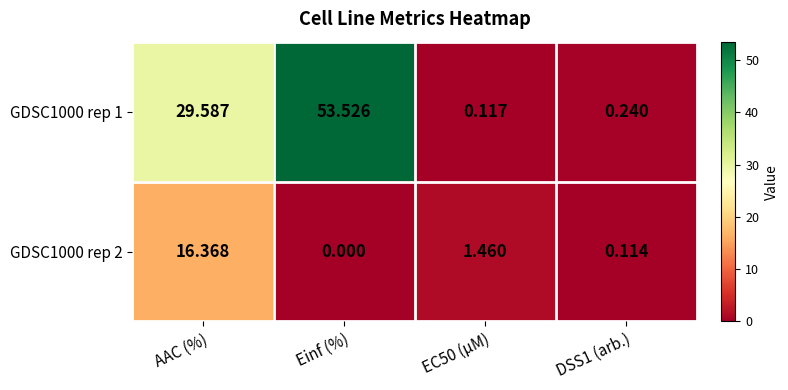

Which series has the largest range (max minus min)?

GDSC1000 rep 1